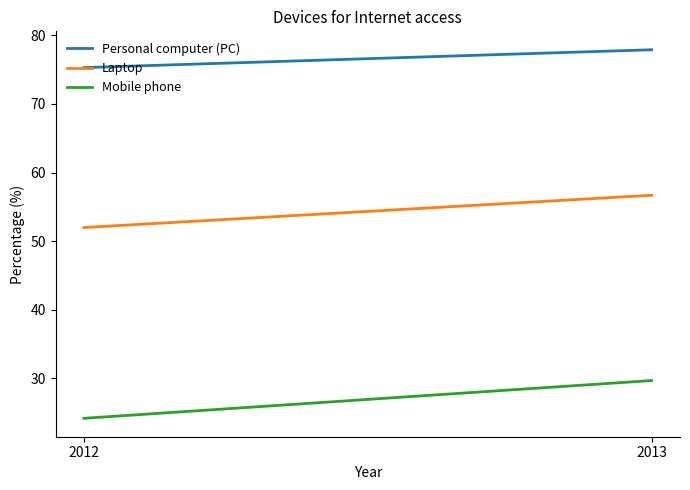

List the series in order of their peak value, highest first.

Personal computer (PC), Laptop, Mobile phone